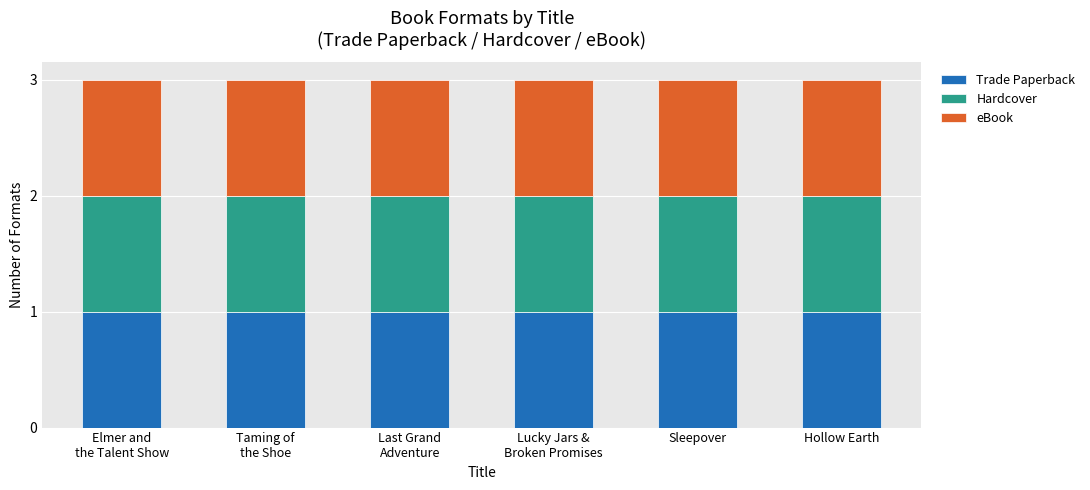

Which series has the largest total across all categories?

Trade Paperback